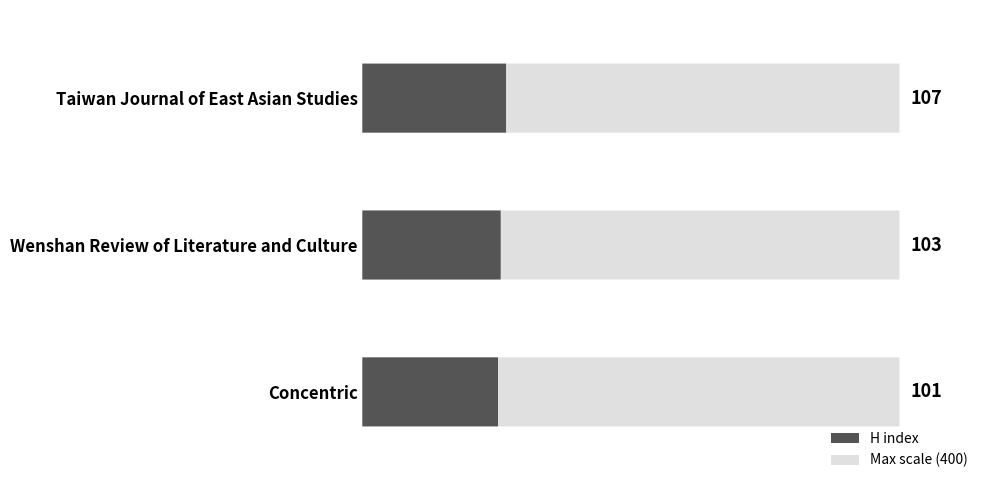

What is the label of the 2nd bar from the right?

Wenshan Review of Literature and Culture